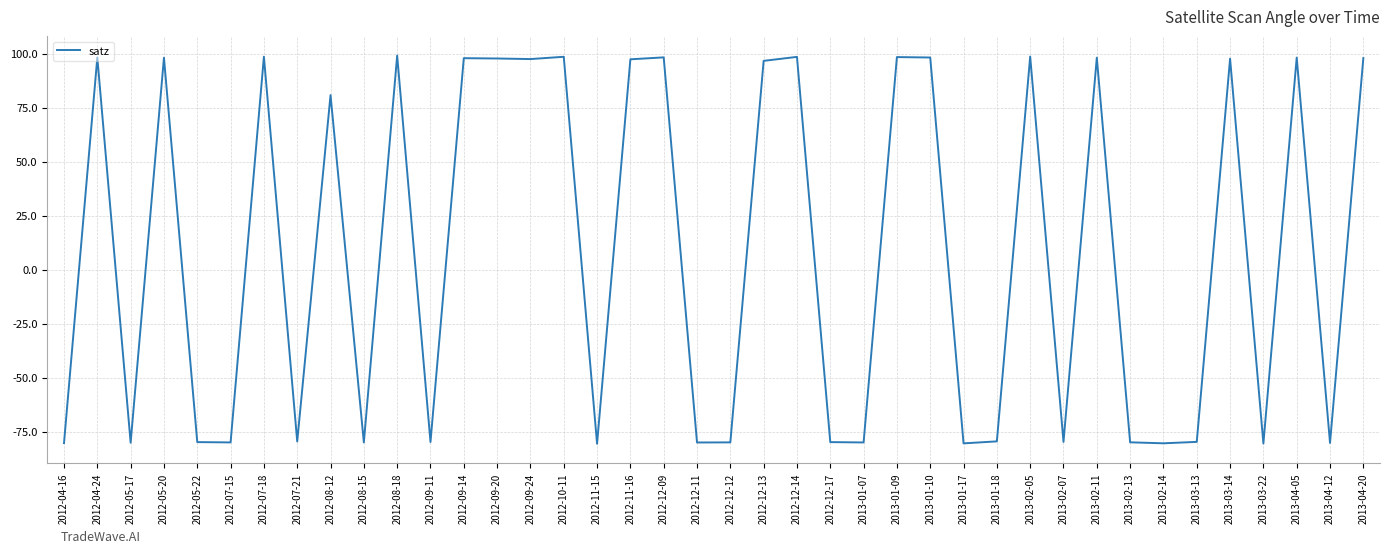

What is the ratio of the value at 2013-03-14 to the value at 2012-04-24?

1.0